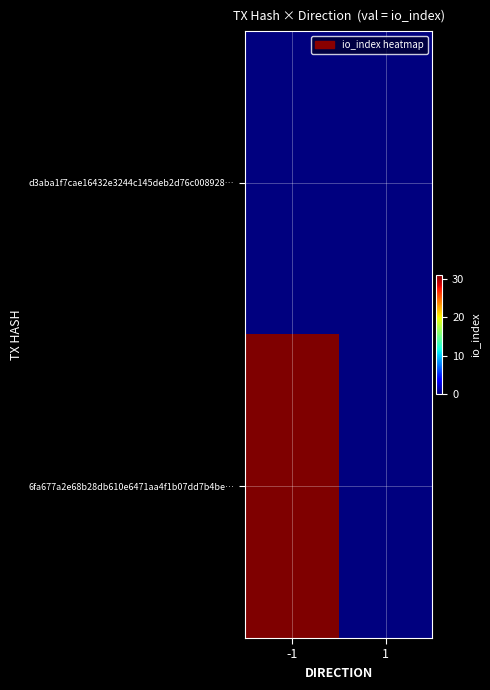

Rank the series at -1 from highest to lowest value.

6fa677a2e68b28db610e6471aa4f1b07dd7b4be…, d3aba1f7cae16432e3244c145deb2d76c008928…